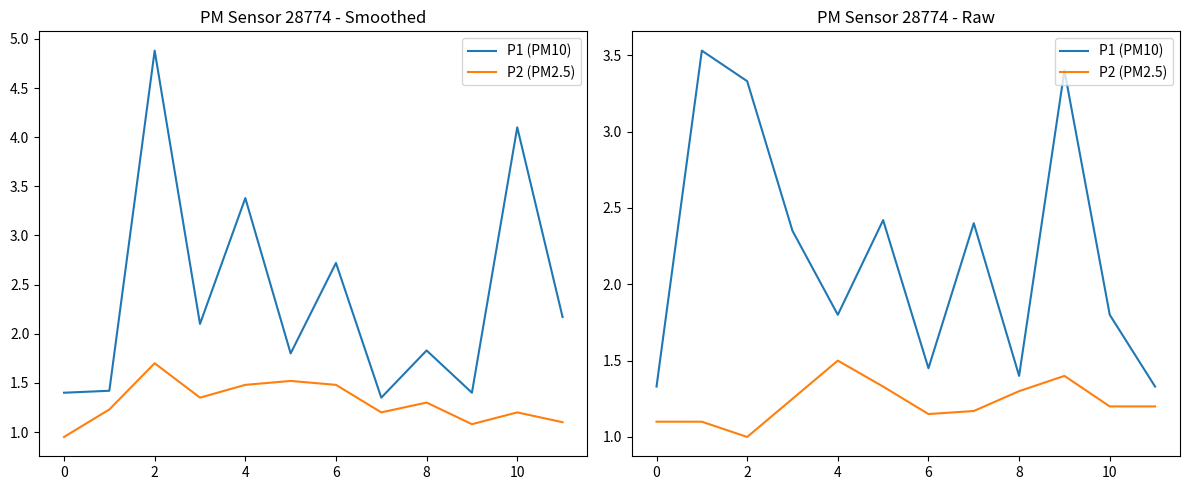

True or false: P2 (PM2.5) and P1 (PM10) intersect in this chart.

False